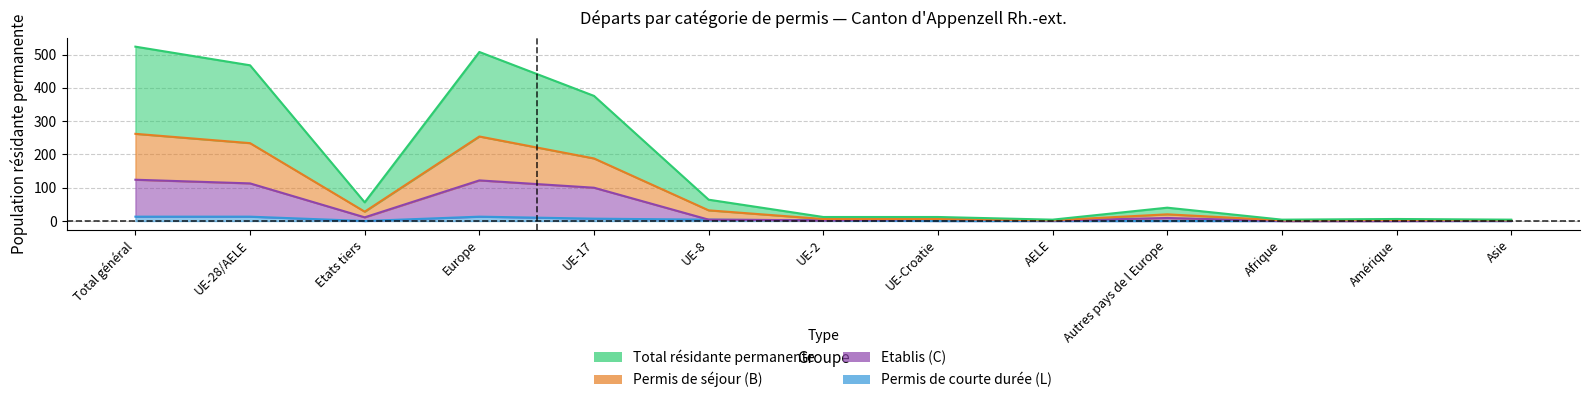

Count the Permis de courte durée (L) values in the range 0 to 7.

10